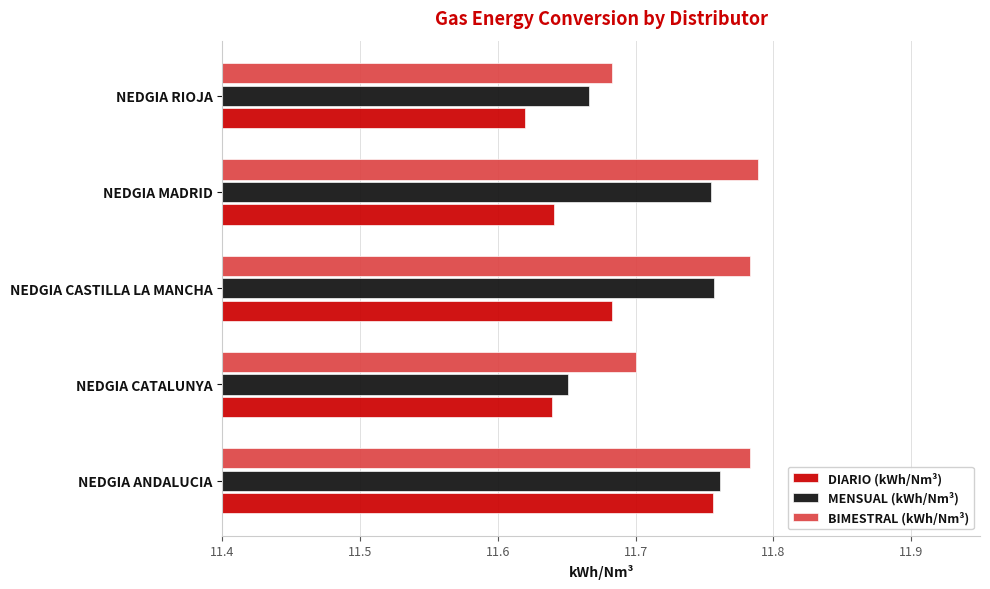

Which series has the largest total across all categories?

BIMESTRAL (kWh/Nm³)